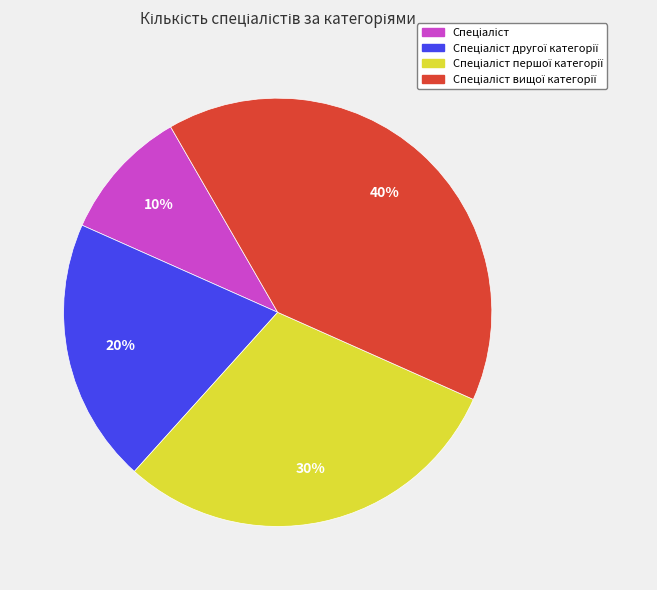

To the nearest percent, what is the average slice percentage?

25%